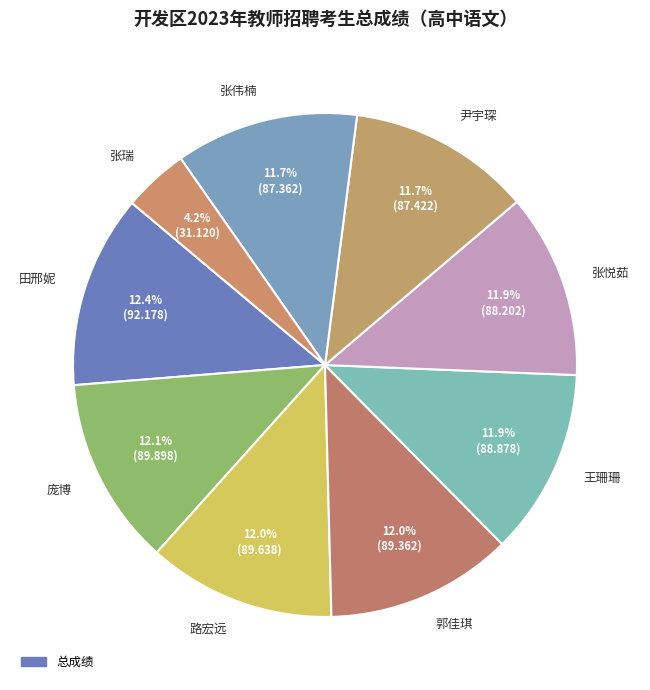

To the nearest percent, what is the combined percentage of 张瑞 and 田邢妮?

17%